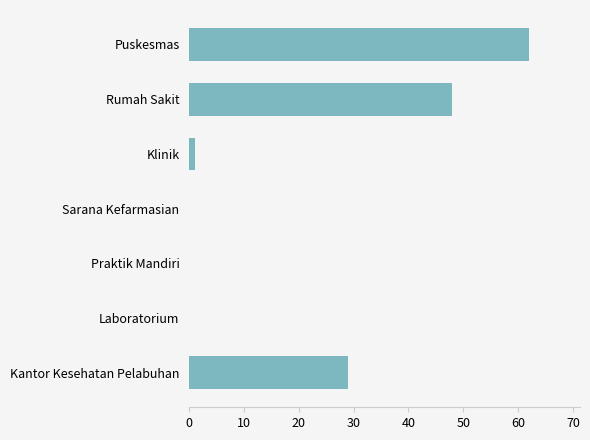

Between Kantor Kesehatan Pelabuhan and Klinik, which is larger?

Kantor Kesehatan Pelabuhan